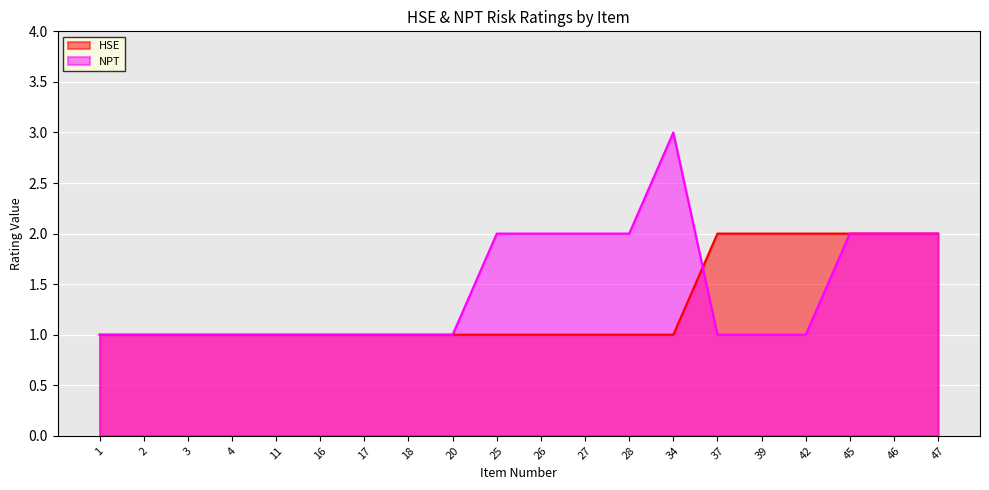

At which label does NPT reach its minimum?

1